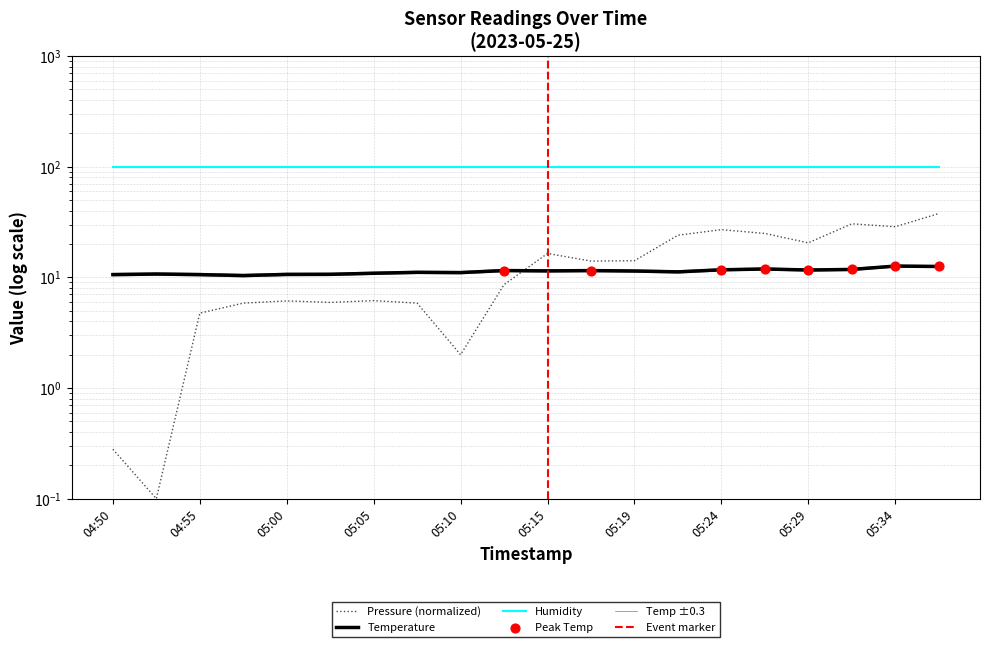

At how many categories does at least one series exceed 10?

20